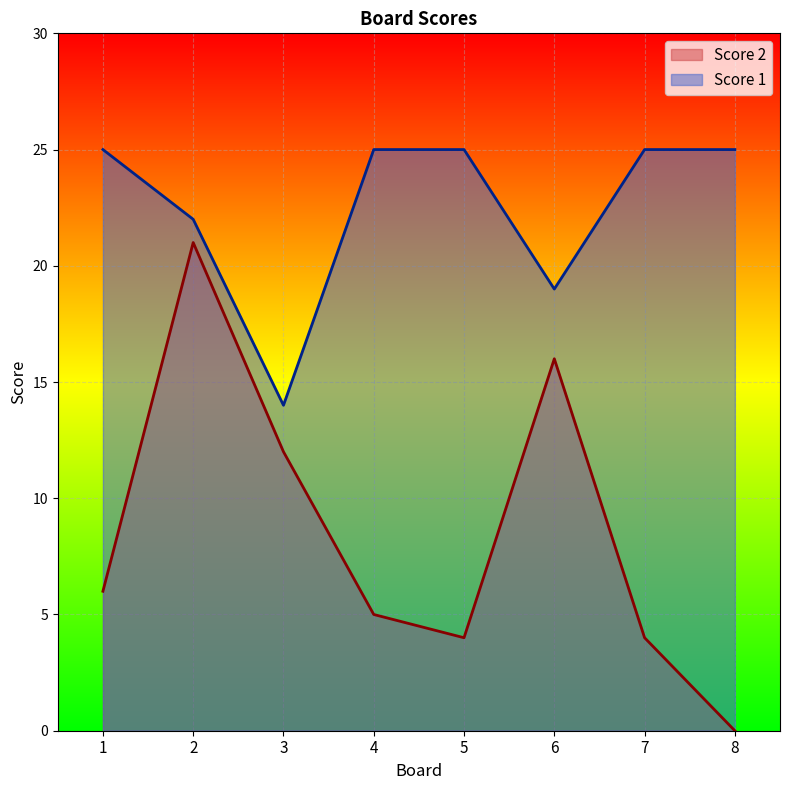

Which series has the widest spread of values?

Score 2